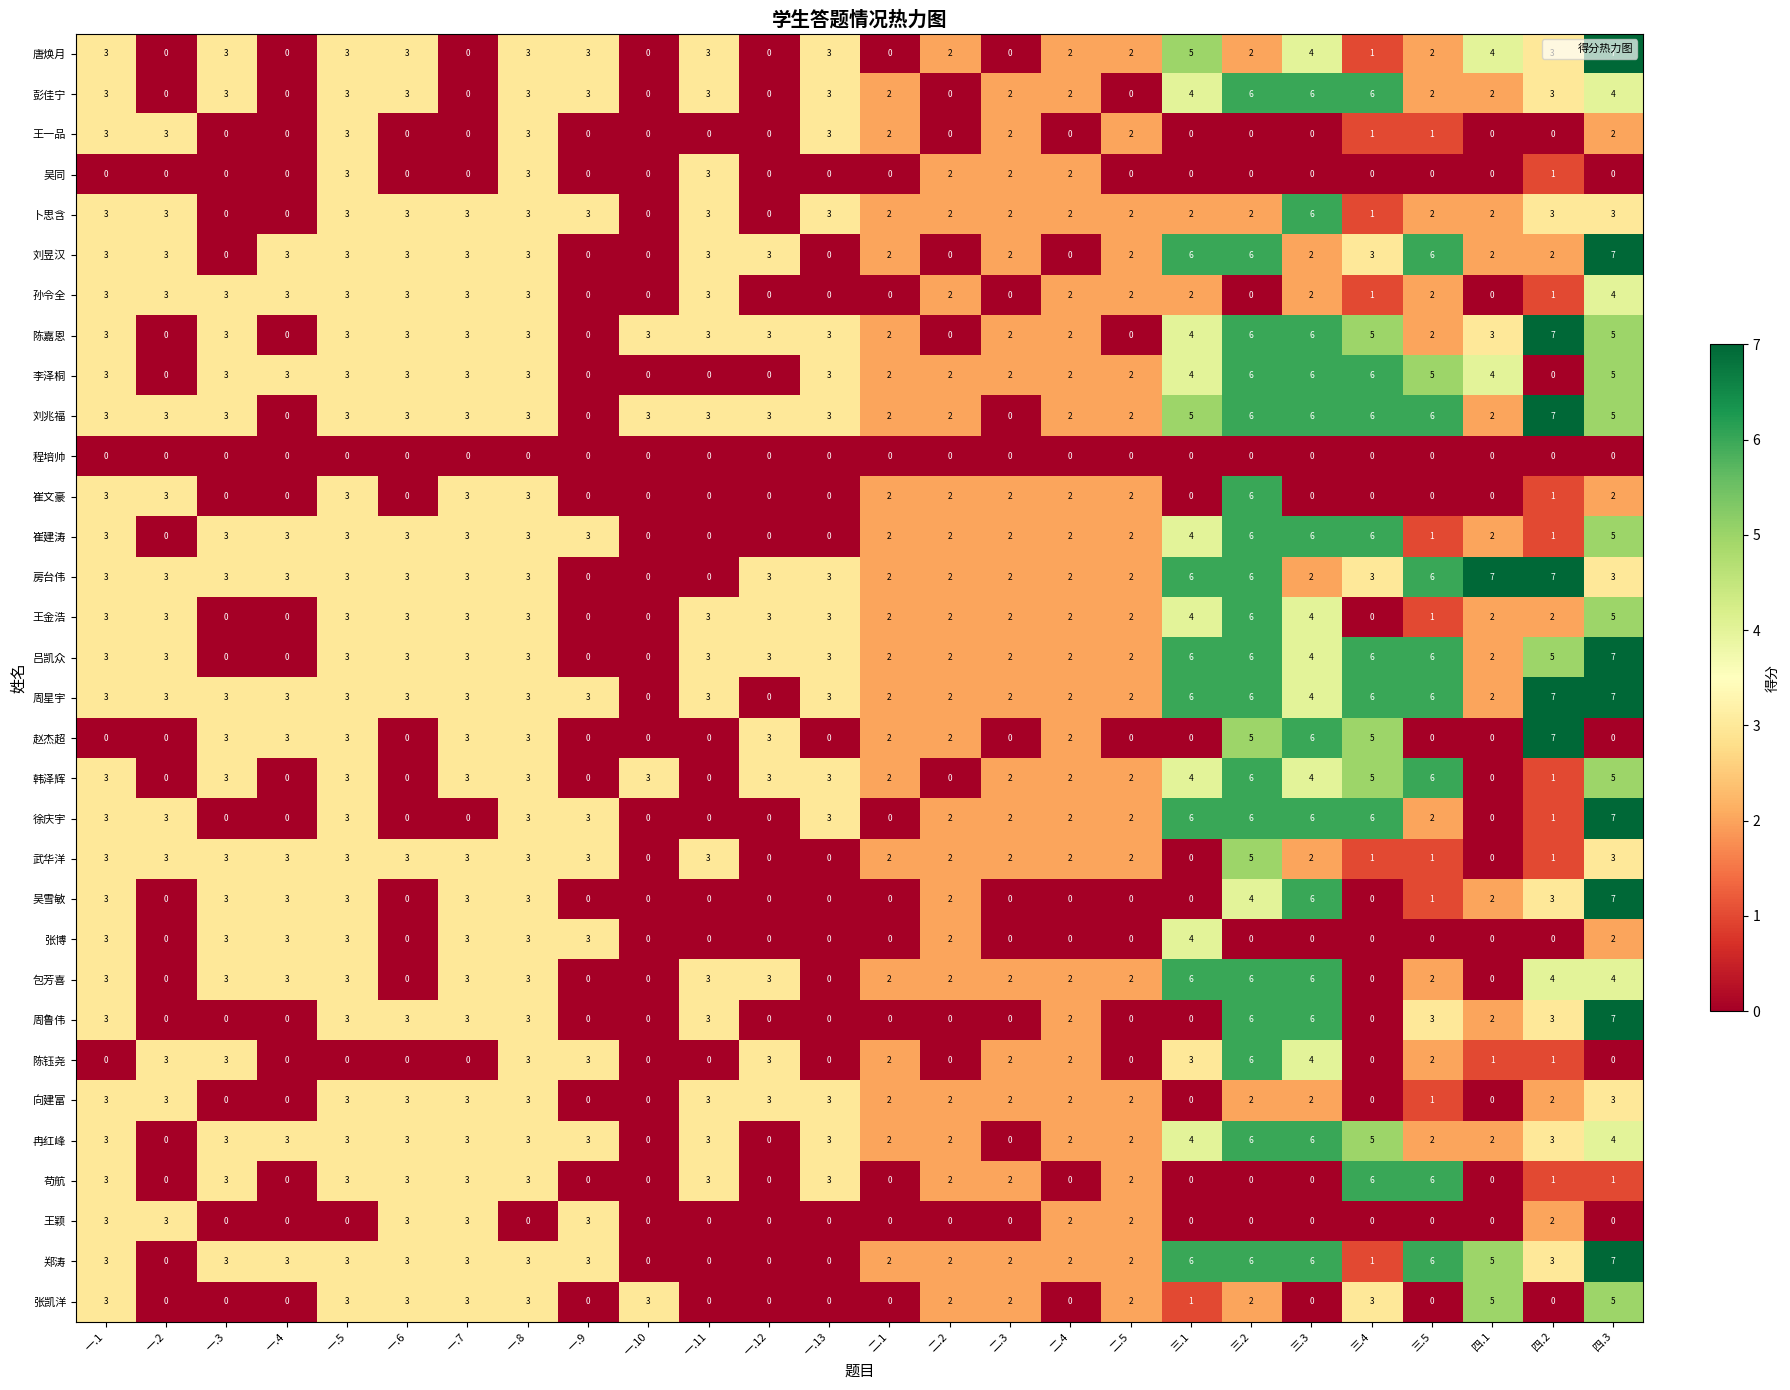

Count the number of categories in the chart.

26